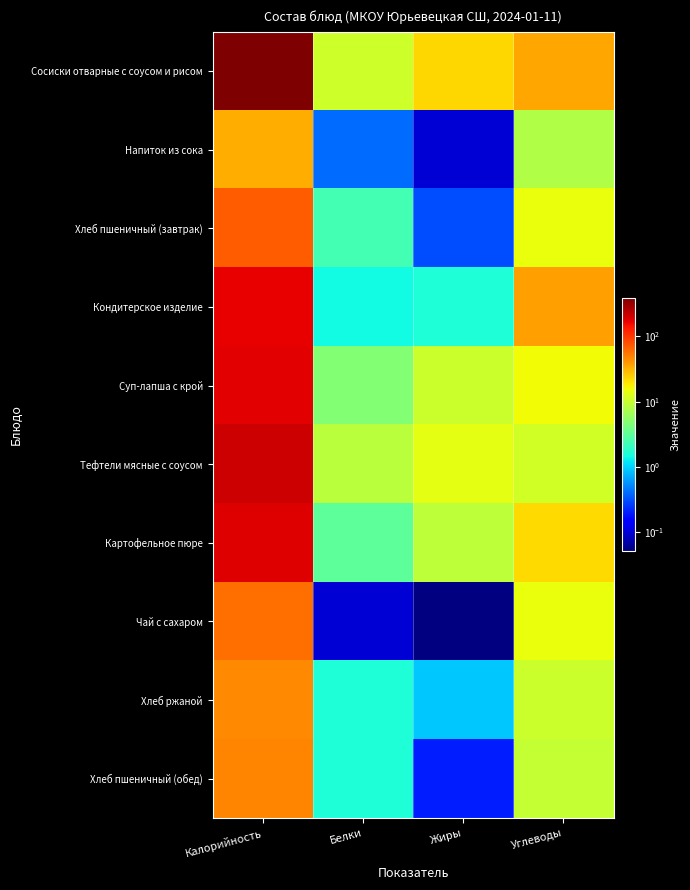

At how many categories does at least one series exceed 114?

1